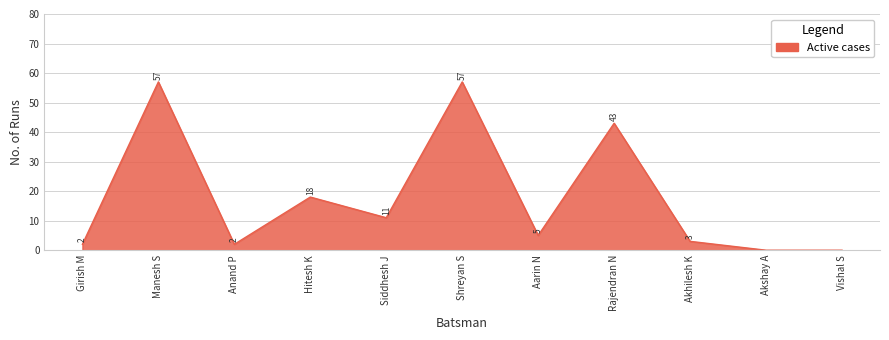

What is the change in value from Siddhesh J to Vishal S?

-11